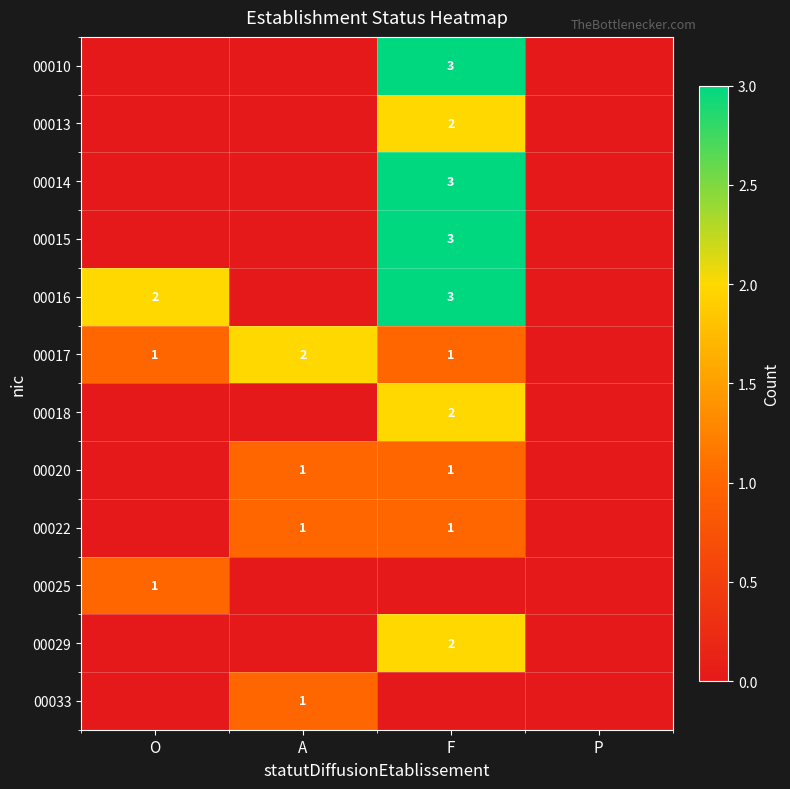

True or false: 00022 has a value of 0 at A.

False